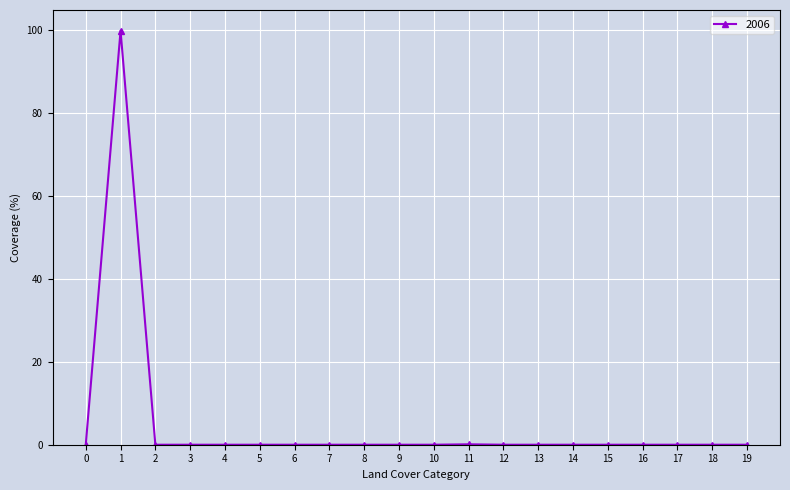

Count the number of categories in the chart.

20